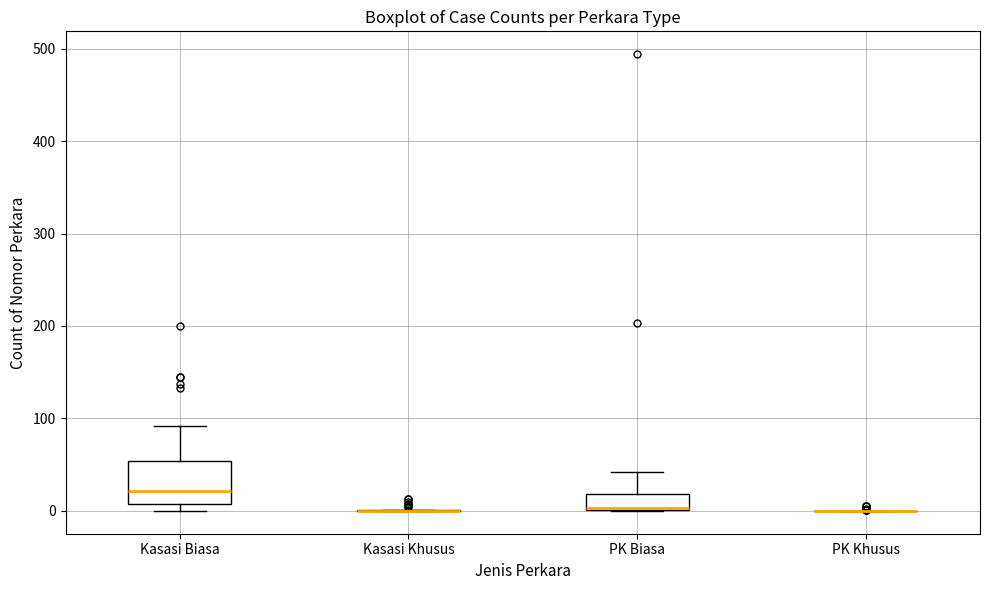

Reading left to right, transcribe this box plot: for each box, give where its median line is, the range the box spans, and where its two whiskers end, as read against the y-axis. The values are not printed on the chart, so give them approximately, as read against the axis.

Kasasi Biasa: median 20, box 10 to 50, whiskers 0 to 90
Kasasi Khusus: box collapsed to a line at 0, whiskers 0 to 0
PK Biasa: median 0, box 0 to 20, whiskers 0 to 40
PK Khusus: box collapsed to a line at 0, whiskers 0 to 0